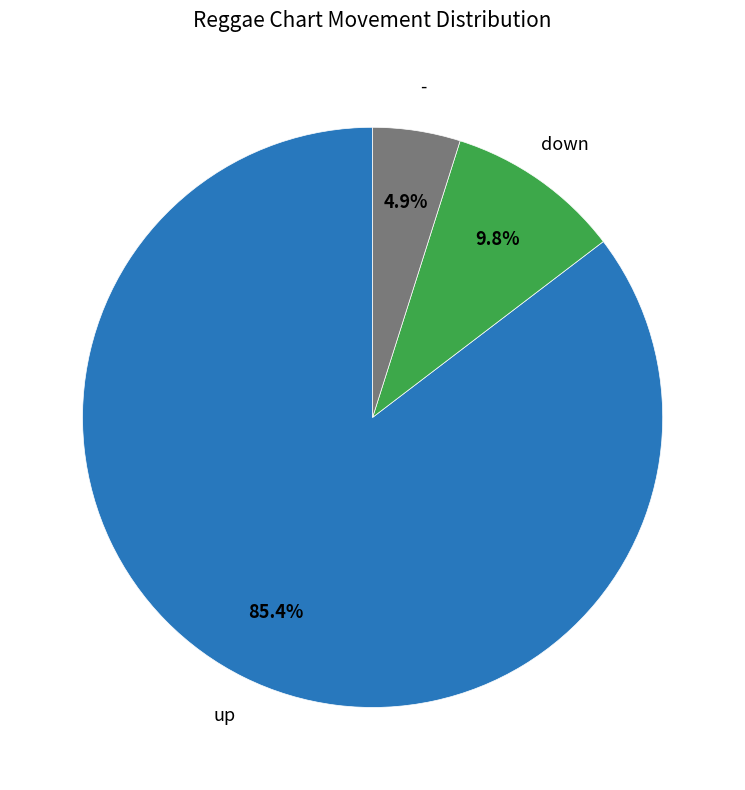

Is there a majority slice in this chart?

Yes